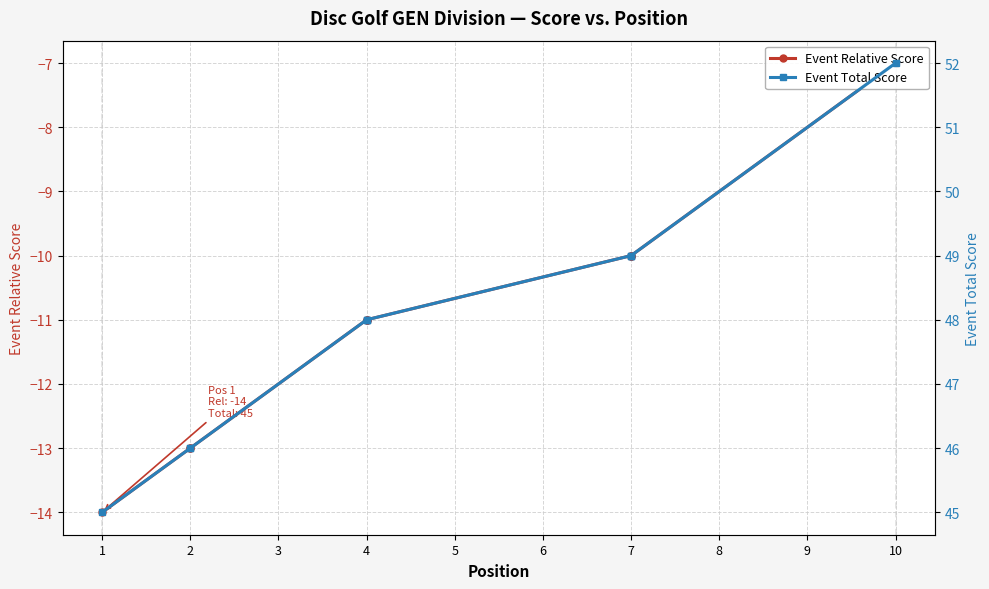

How many categories are shown in the chart?

10